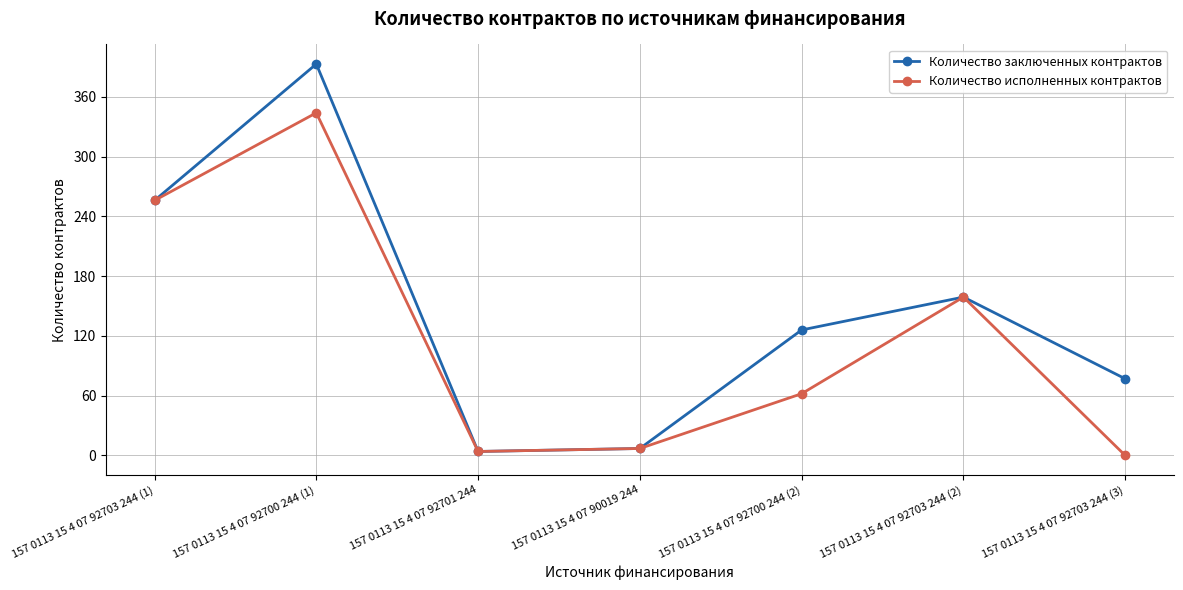

At which category does Количество исполненных контрактов reach its first local peak?

157 0113 15 4 07 92700 244 (1)